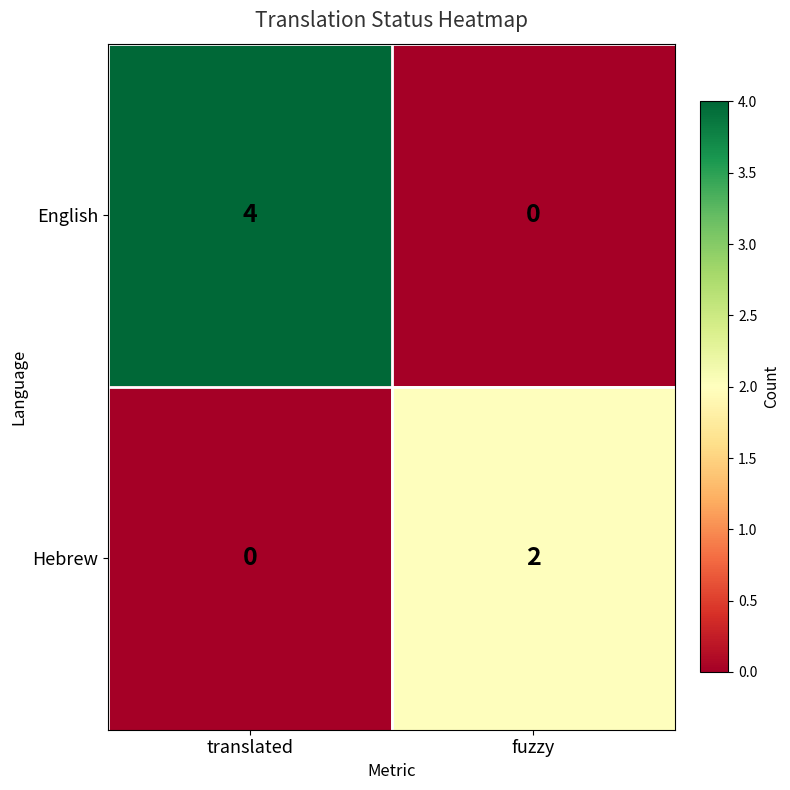

True or false: English has a value of 2 at translated.

False